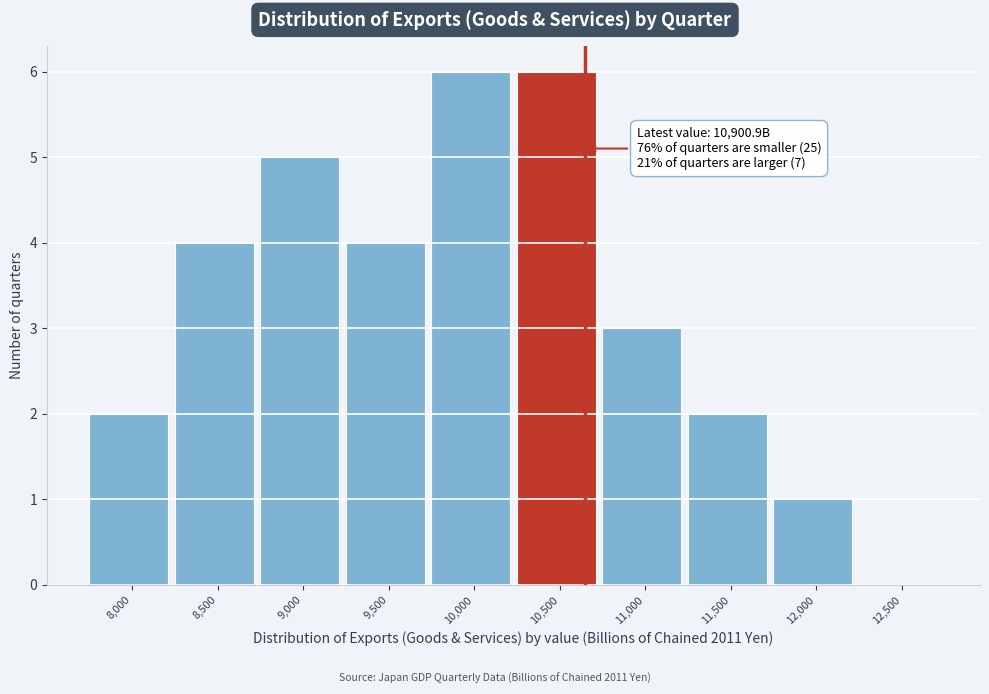

Reading left to right, extract all data points from this chart.

8,000=2	8,500=4	9,000=5	9,500=4	10,000=6	10,500=6	11,000=3	11,500=2	12,000=1	12,500=0